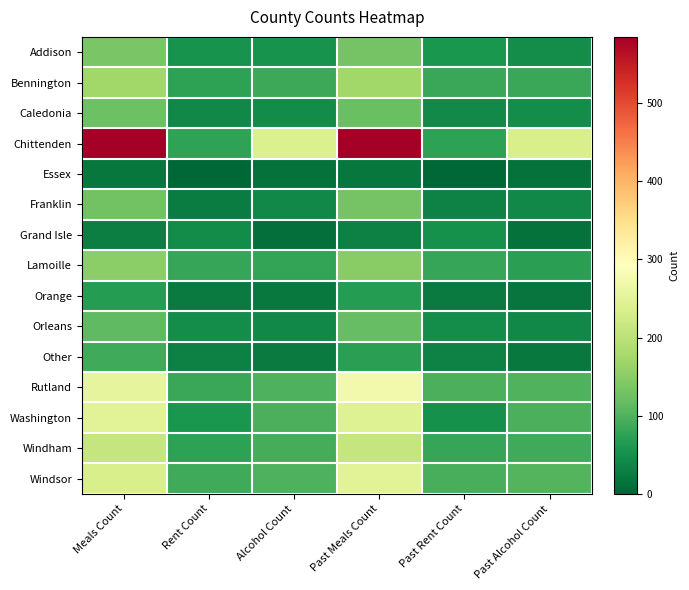

At which category is the sum across all series the highest?

Past Meals Count